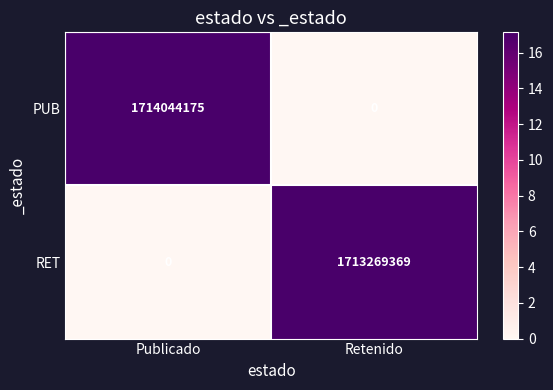

What is the sum of the RET values at Publicado and Retenido?

1713269369